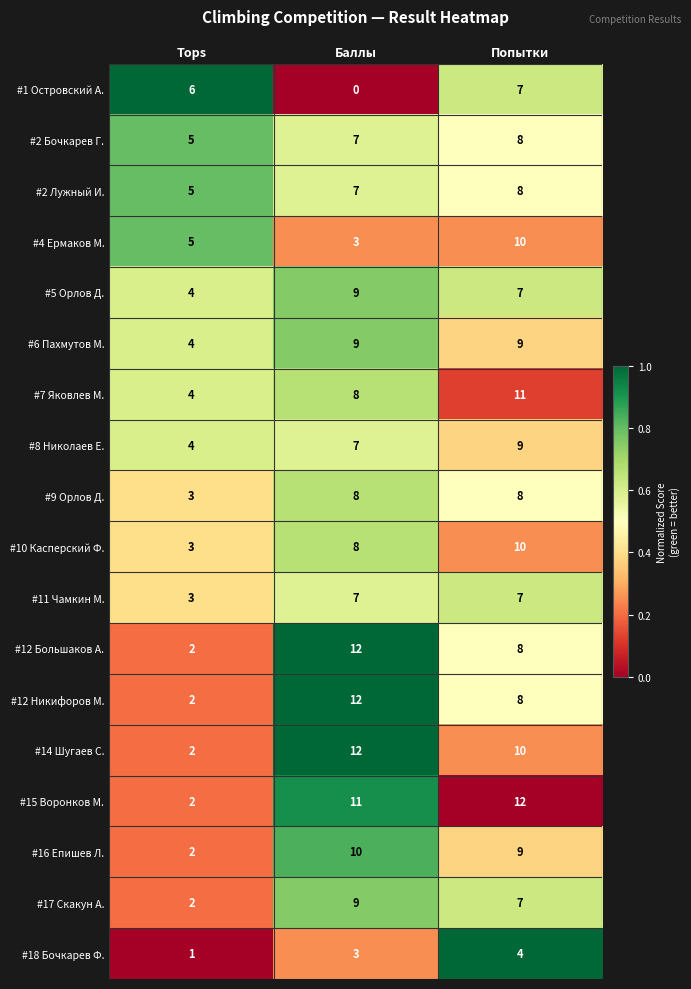

What is the sum of all #1 Островский А. values?

13